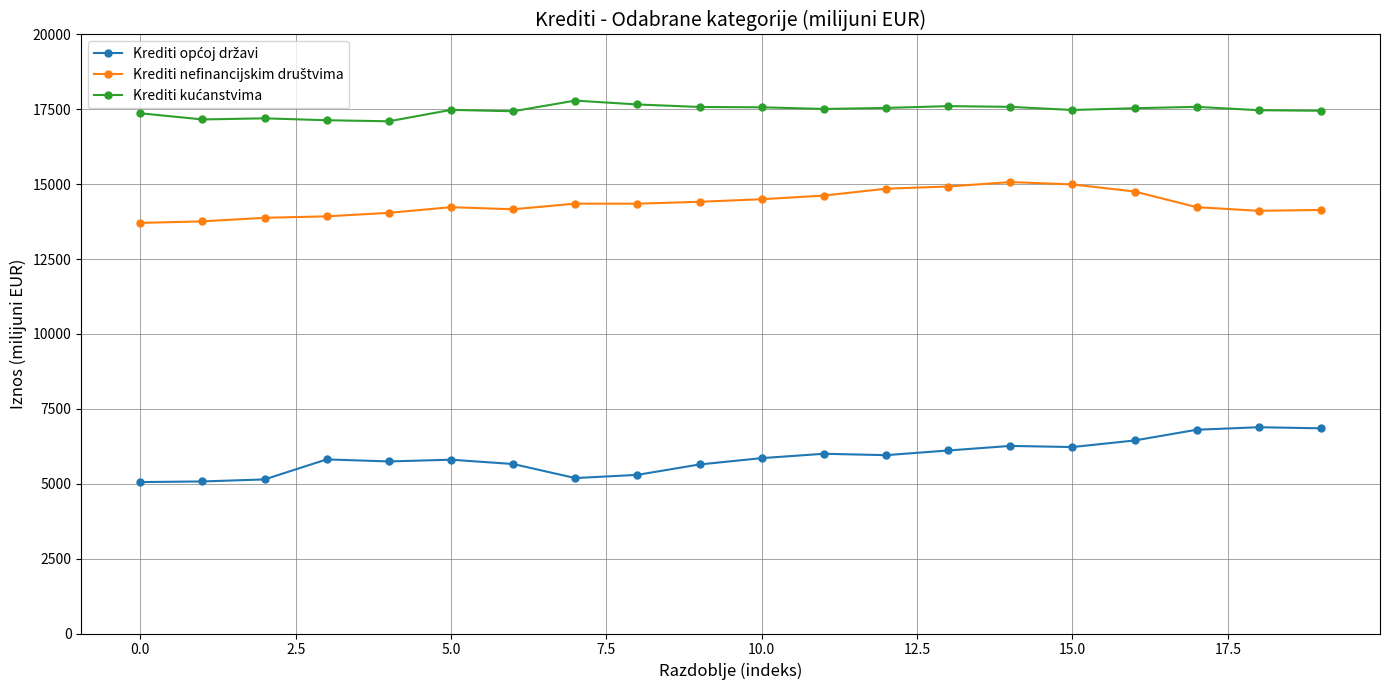

At how many categories does at least one series exceed 7479?

20